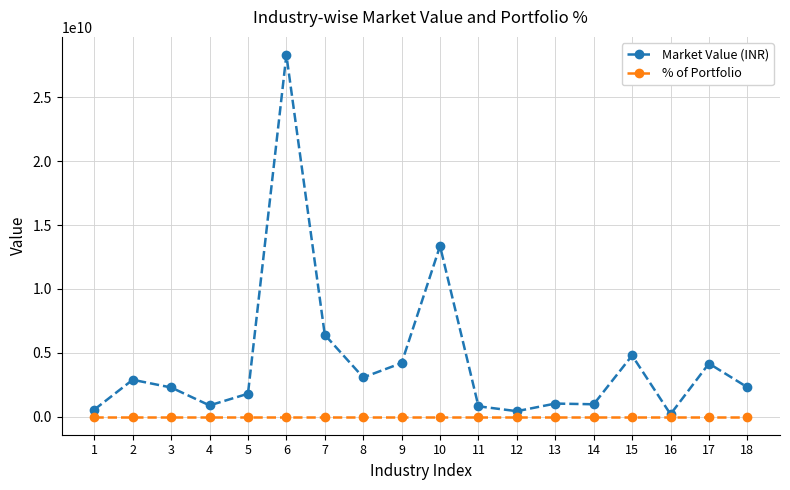

How many categories are shown in the chart?

18